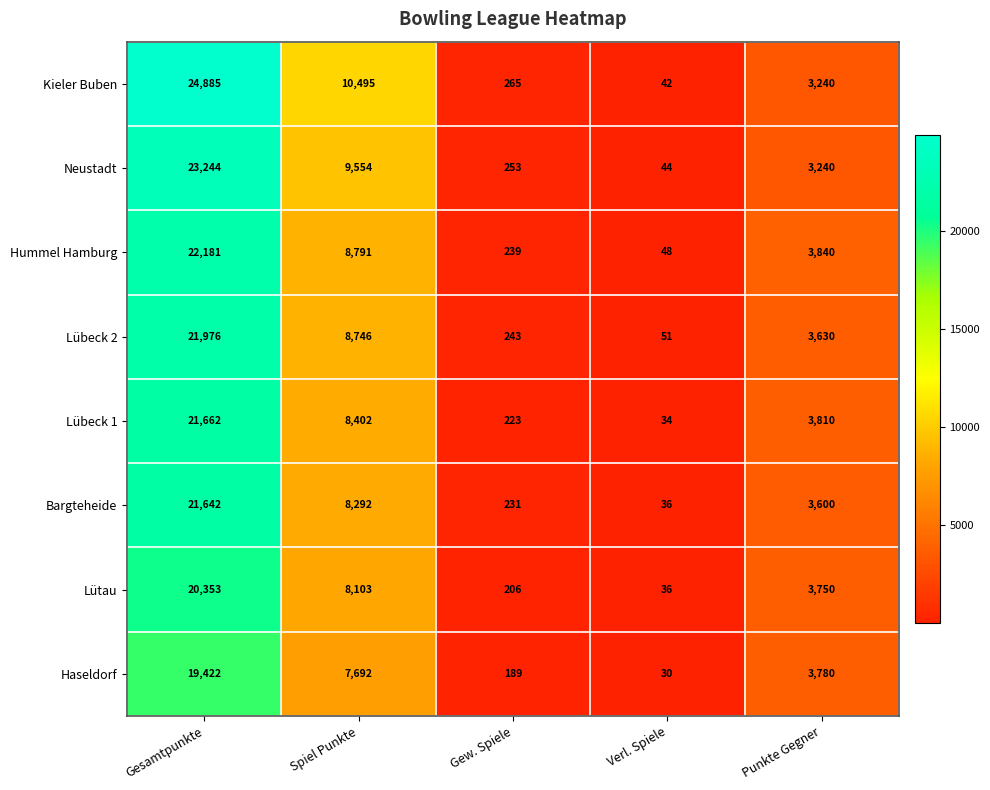

At which category is the sum across all series the highest?

Gesamtpunkte